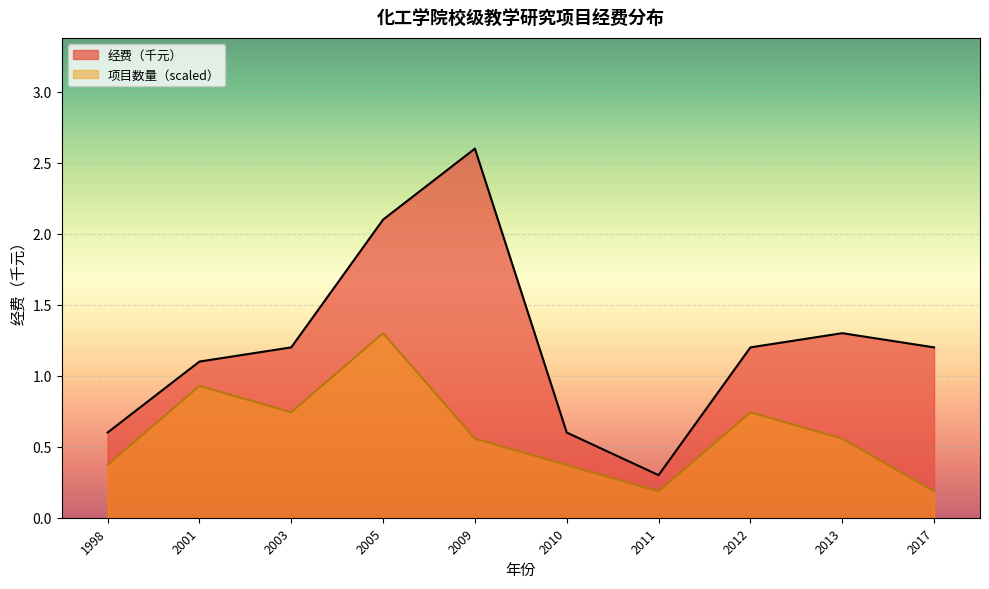

True or false: 项目数量（scaled） and 经费（千元） cross at least once.

False